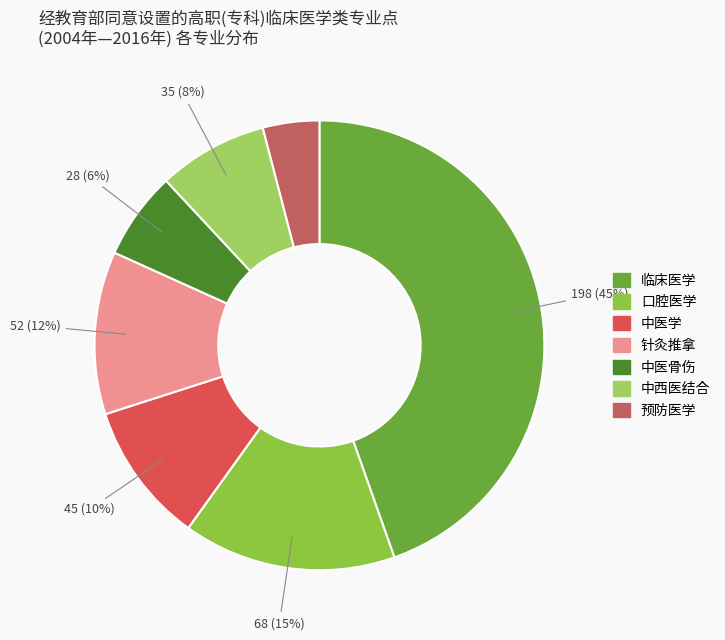

How many slices are in this pie chart?

7